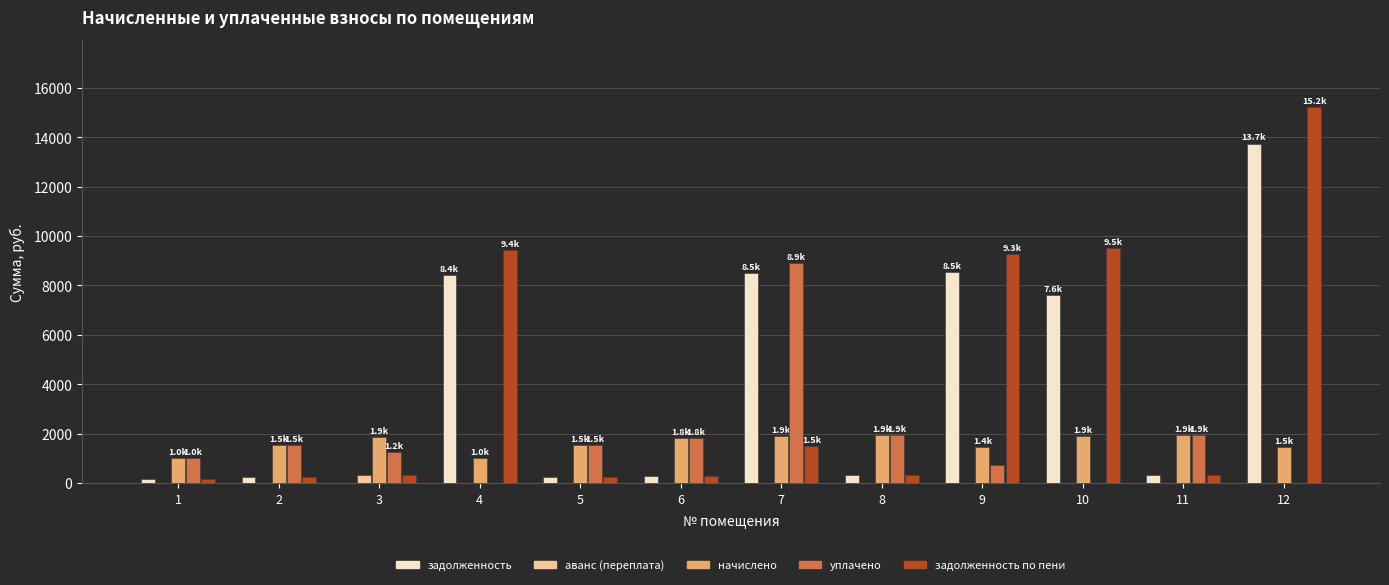

What is the maximum value for начислено?

1942.6